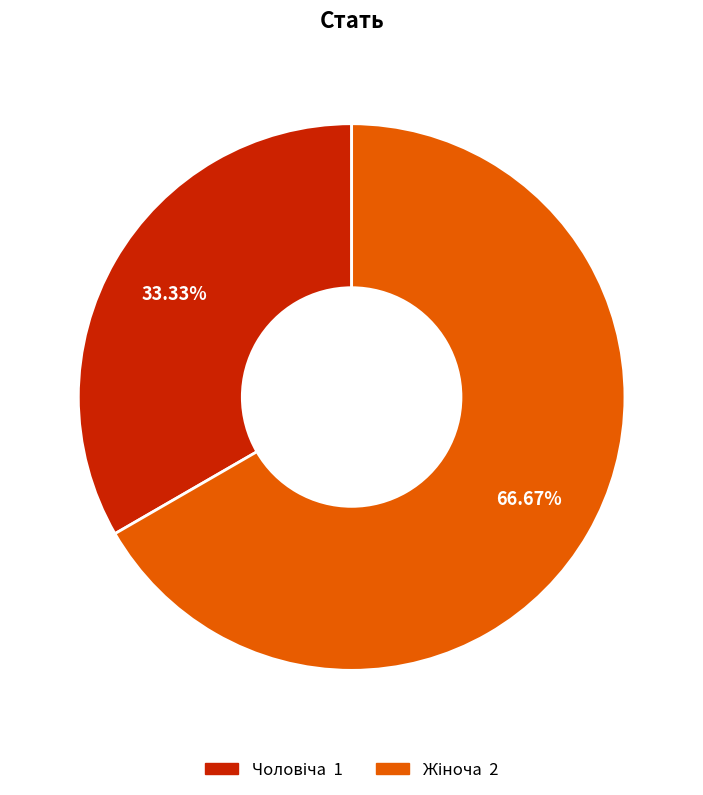

Approximately how many times larger is the value at Чоловіча compared to Жіноча?

0.5